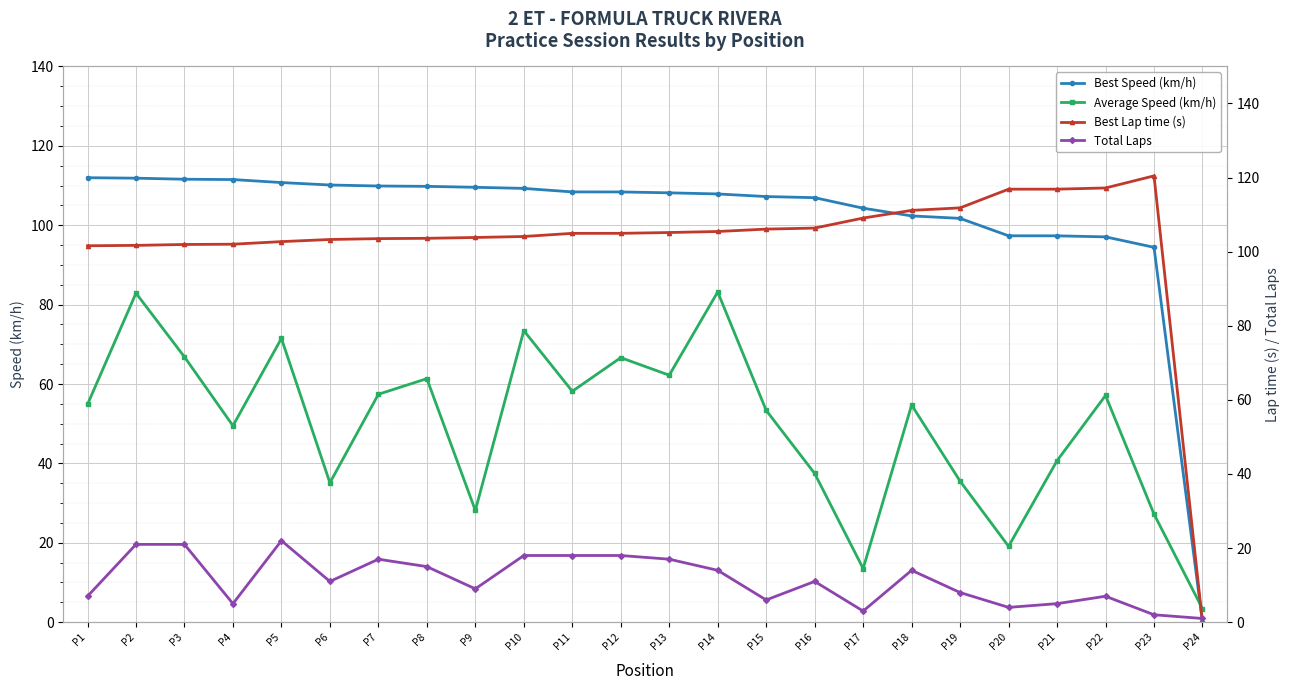

Reading left to right, extract all data points from this chart.

Best Speed (km/h): 112.0	111.9	111.6	111.5	110.7	110.1	109.9	109.8	109.6	109.3	108.4	108.4	108.2	107.9	107.2	106.9	104.3	102.3	101.7	97.3	97.3	97.1	94.4	0.0
Average Speed (km/h): 54.9	82.9	66.8	49.5	71.5	35.1	57.4	61.4	28.2	73.4	58.2	66.6	62.2	83.2	53.4	37.5	13.5	54.7	35.5	19.1	40.7	57.1	27.2	3.4
Best Lap time (s): 101.6	101.7	101.9	102.0	102.7	103.3	103.5	103.6	103.8	104.1	105.0	105.0	105.2	105.5	106.1	106.4	109.1	111.1	111.8	116.9	116.9	117.2	120.5	0.0
Total Laps: 7.0	21.0	21.0	5.0	22.0	11.0	17.0	15.0	9.0	18.0	18.0	18.0	17.0	14.0	6.0	11.0	3.0	14.0	8.0	4.0	5.0	7.0	2.0	1.0